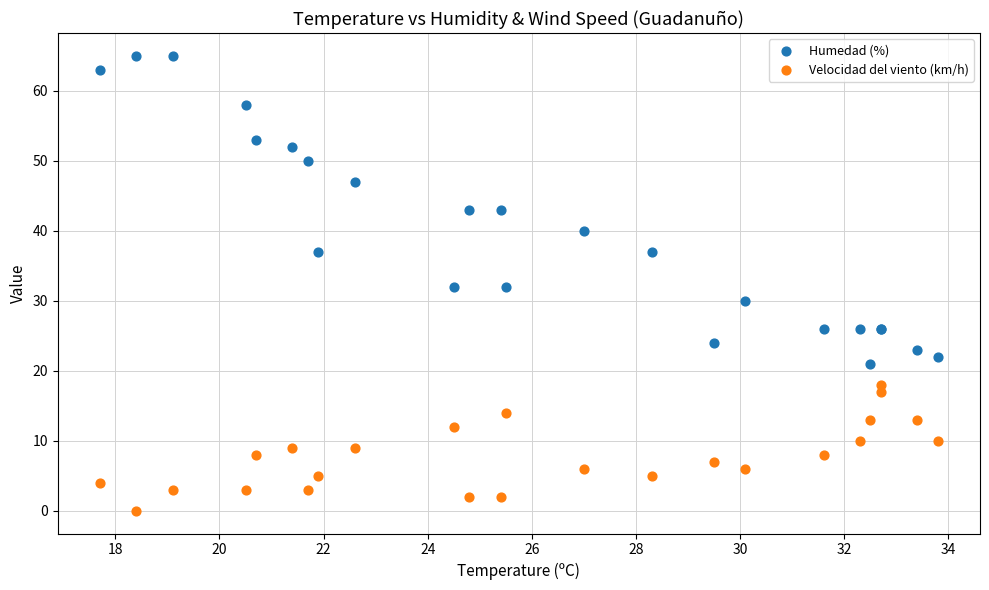

Which series contains the highest Y value?

Humedad (%)